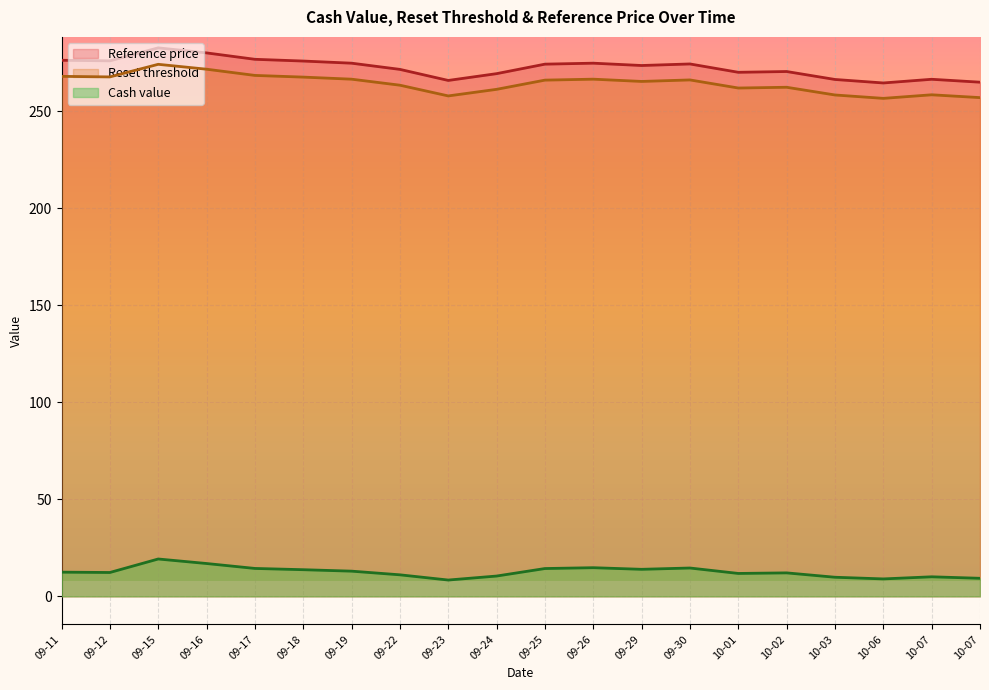

How many interior local peaks does the Cash value series have?

5